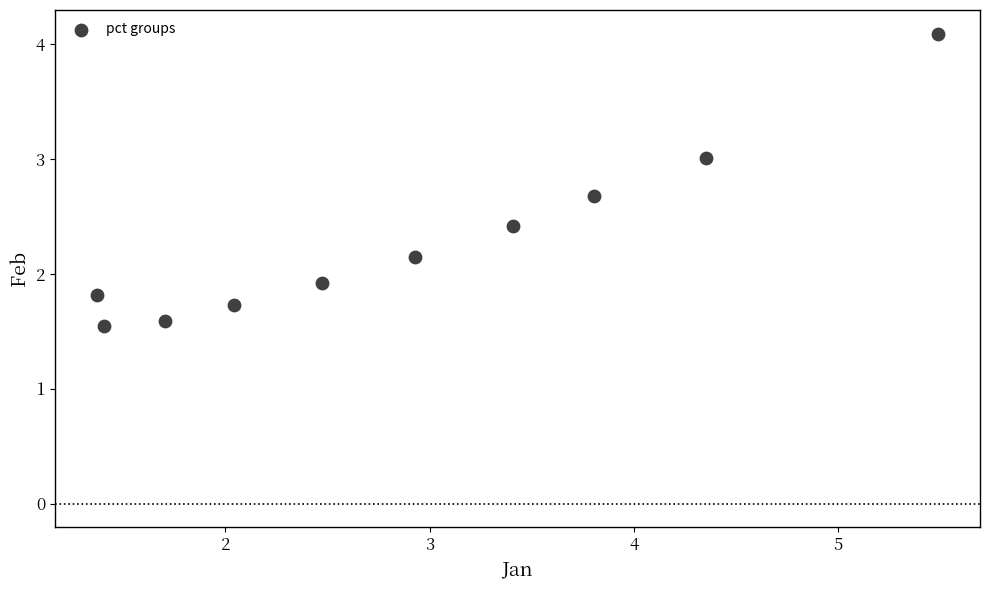

What is the range of Y values (max minus min)?

2.5